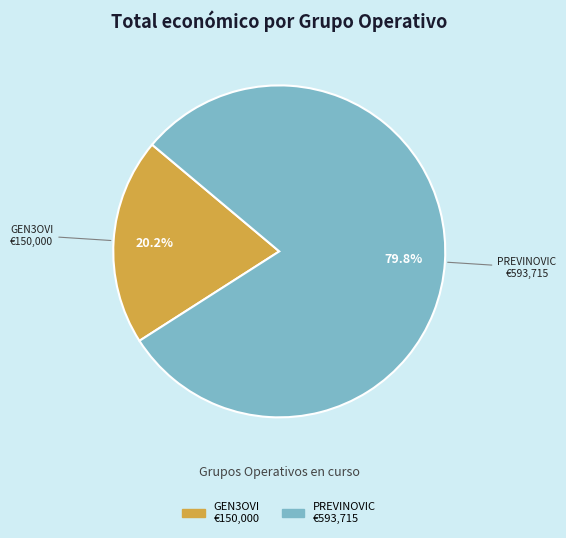

Which slice represents more than half of the pie?

PREVINOVIC €593,715